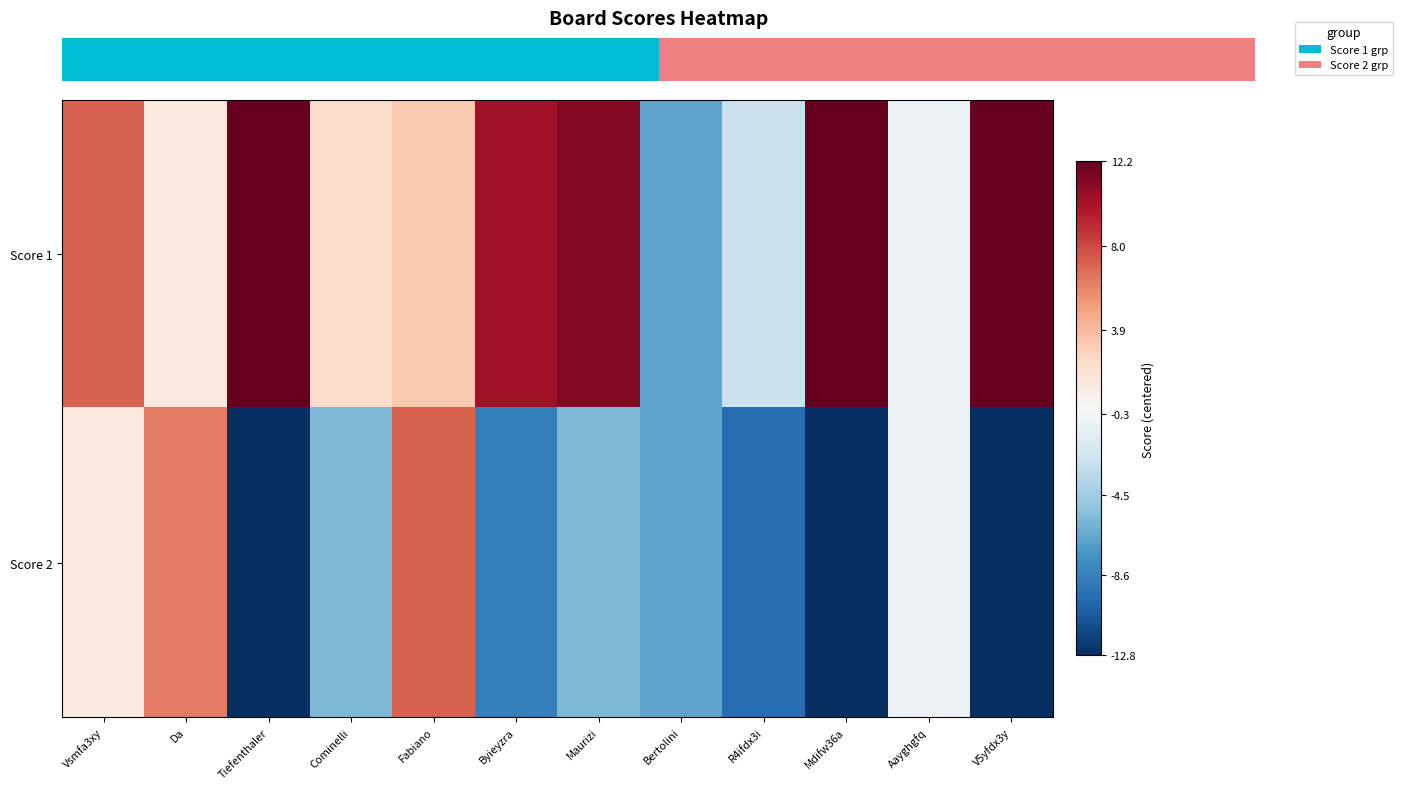

What is the sum of the Score 1 values at Maurizi and V5yfdx3y?

23.4